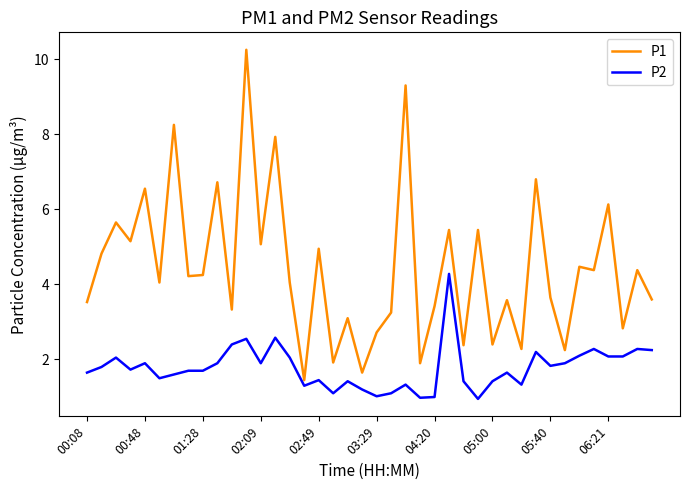

Rank the series by their maximum value, from lowest to highest.

P2, P1